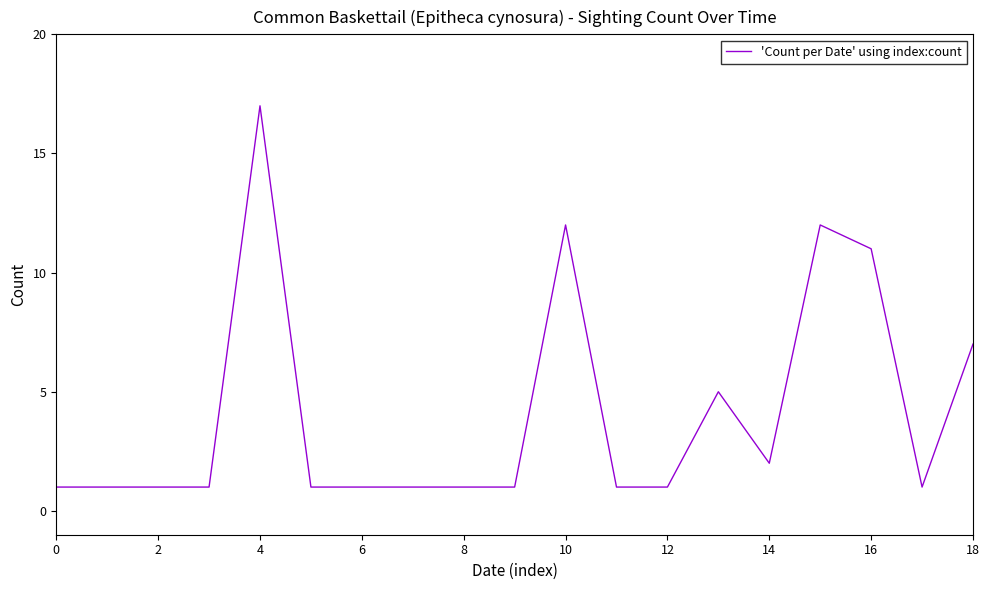

What is the difference between the maximum and minimum values?

16